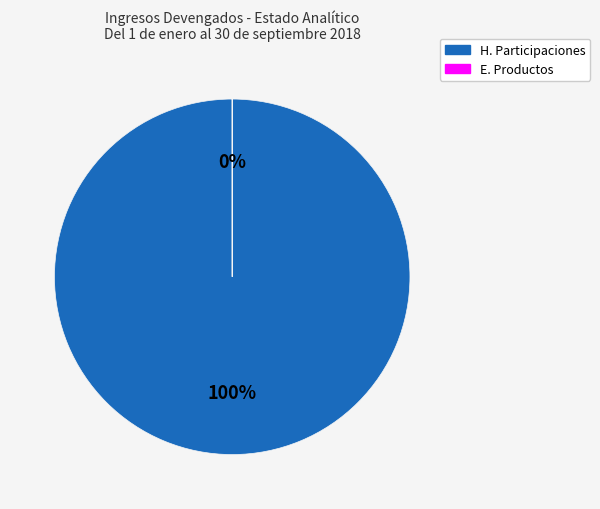

Rank the categories by value from highest to lowest.

H. Participaciones, E. Productos